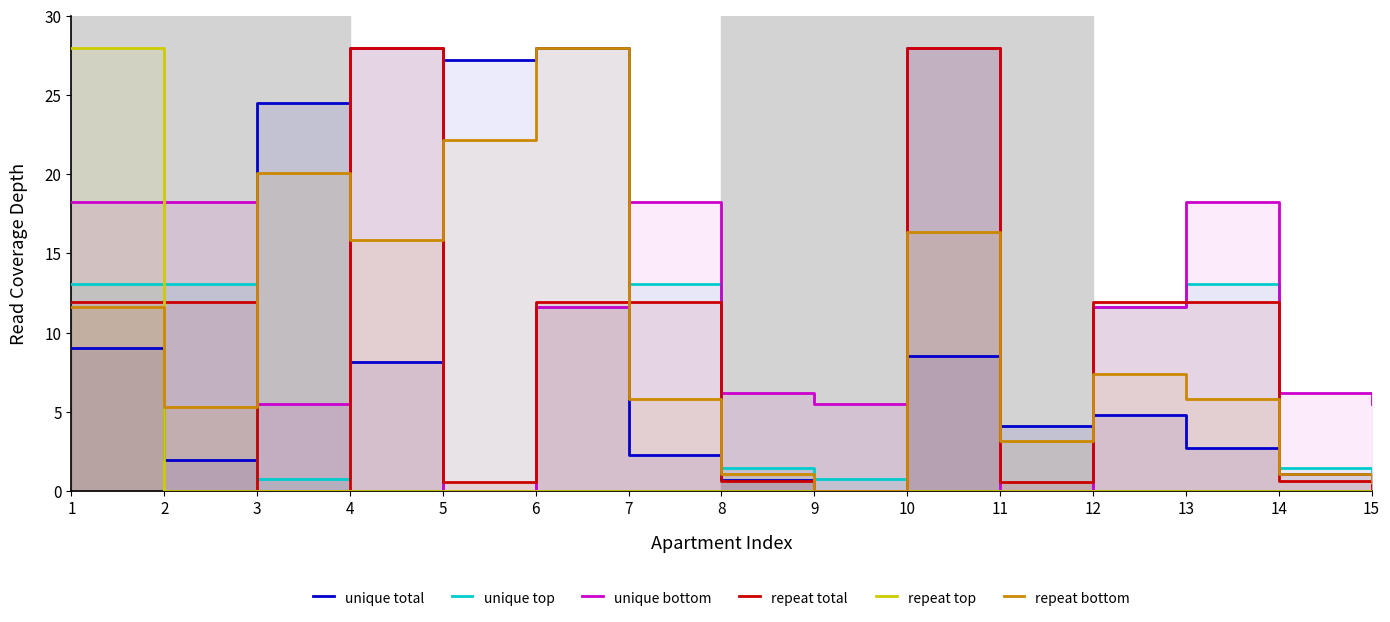

The value of repeat total at 6 is 17.2. True or false?

False